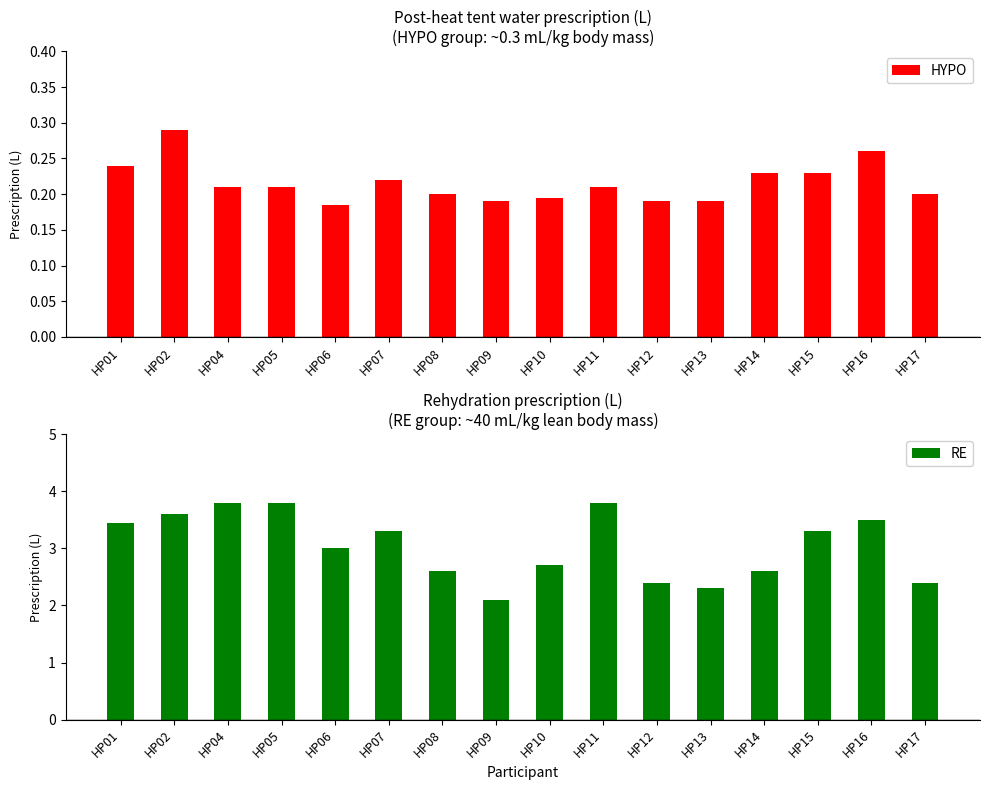

At which category is the sum across all series the highest?

HP04